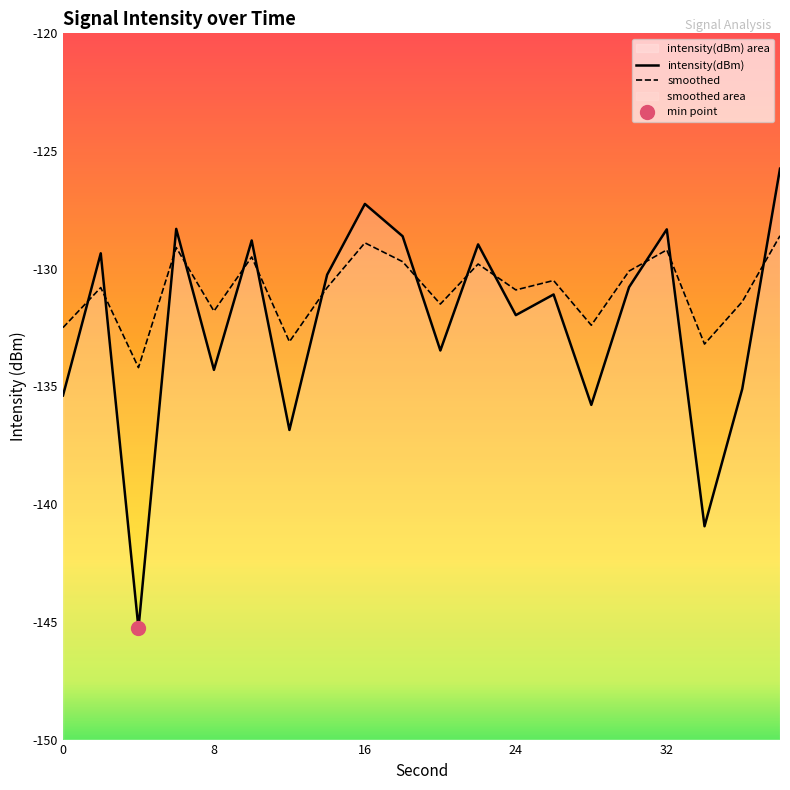

Where is the first local maximum for smoothed?

2